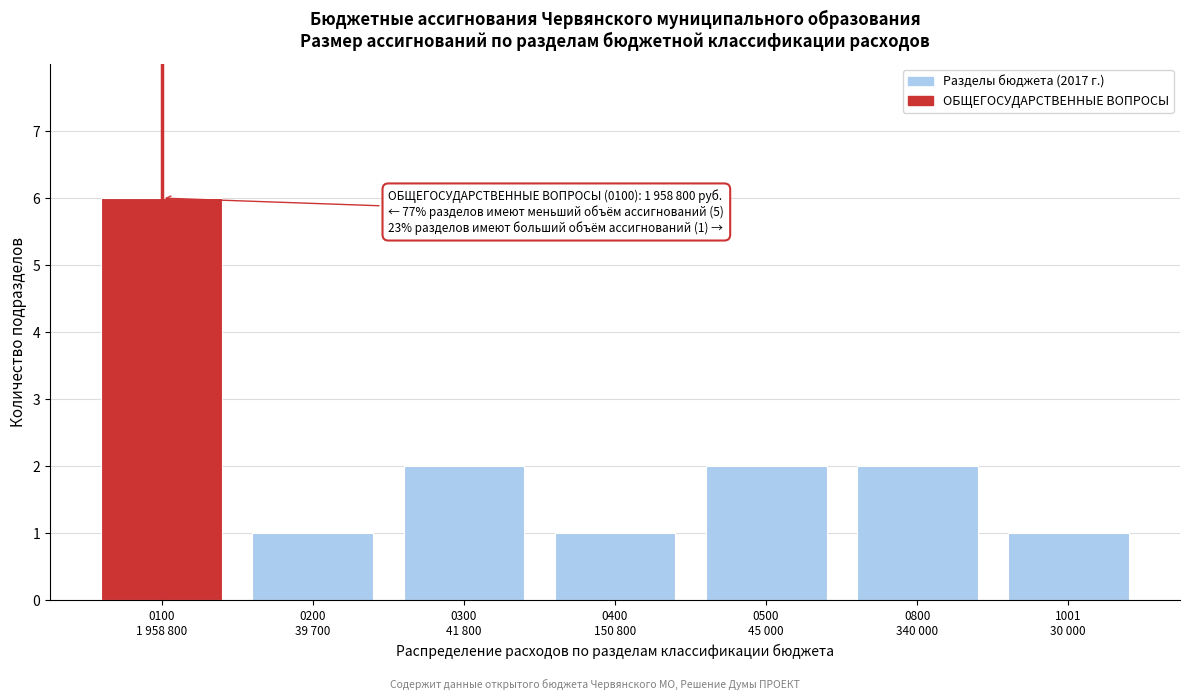

Reading left to right, extract all data points from this chart.

6	1	2	1	2	2	1